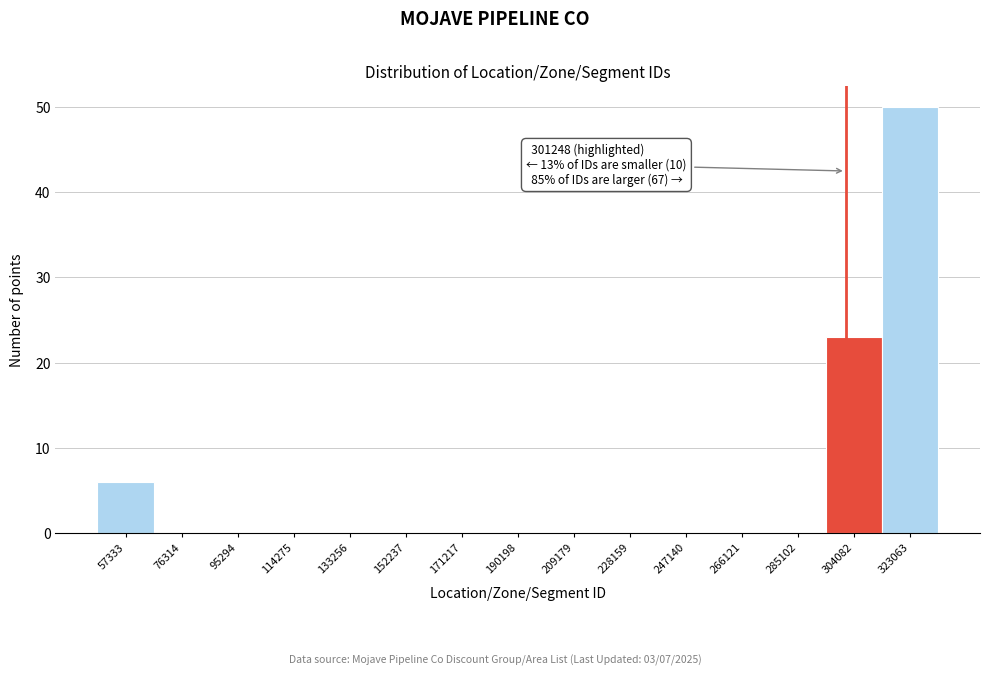

Which range on the x-axis has the tallest bar?

314000 to 332000